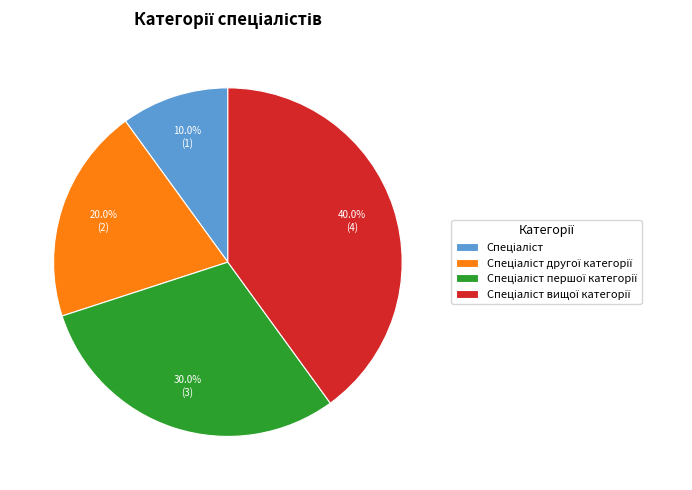

Does any single category account for the majority?

No